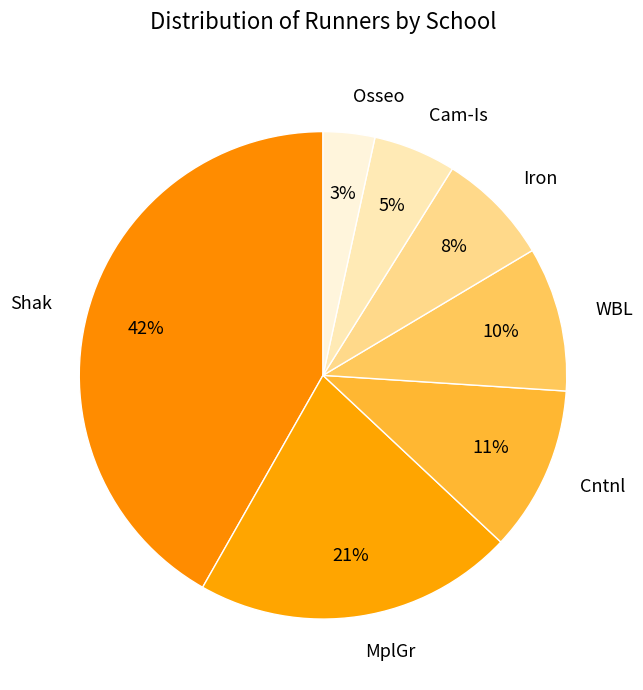

To the nearest percent, what is the average slice percentage?

14%